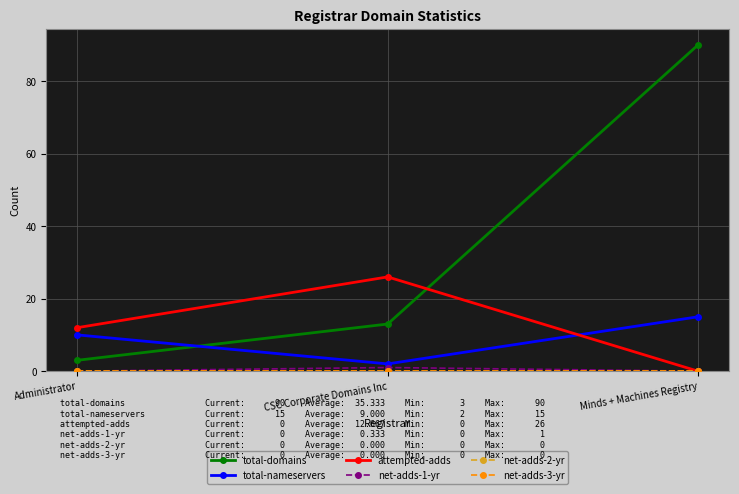

List the series in order of their peak value, highest first.

total-domains, attempted-adds, total-nameservers, net-adds-1-yr, net-adds-2-yr, net-adds-3-yr